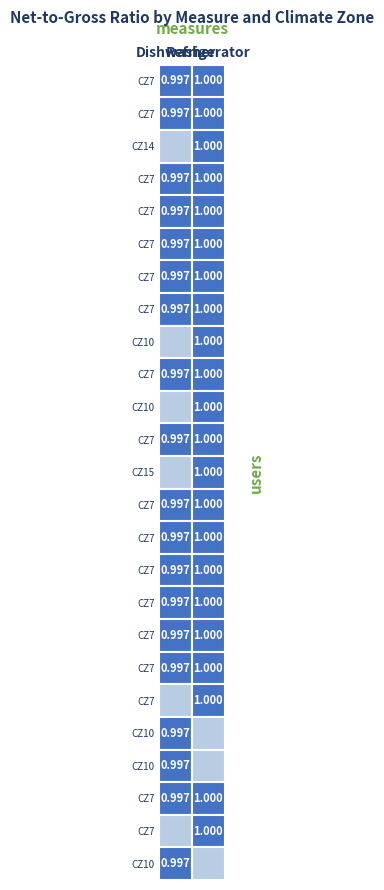

The Refrigerator Energy Star series shows 1.0 at 7. True or false?

True